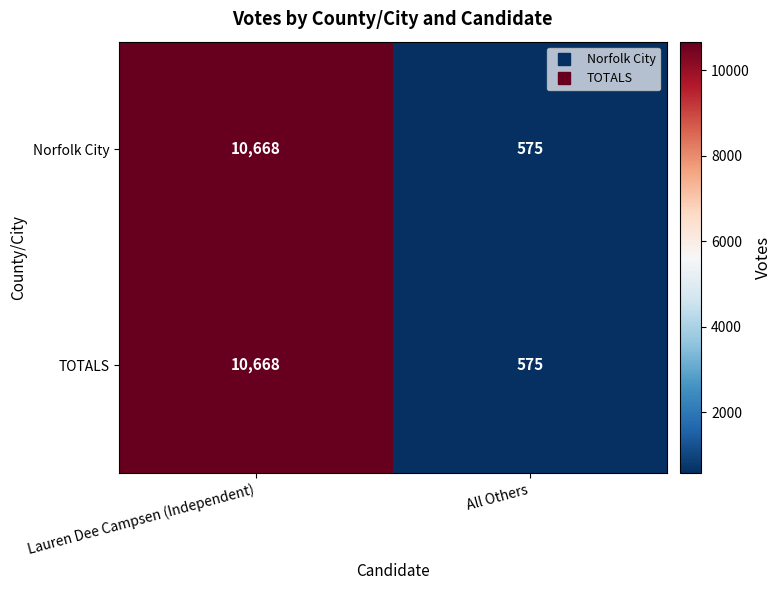

How many series are shown in this chart?

2